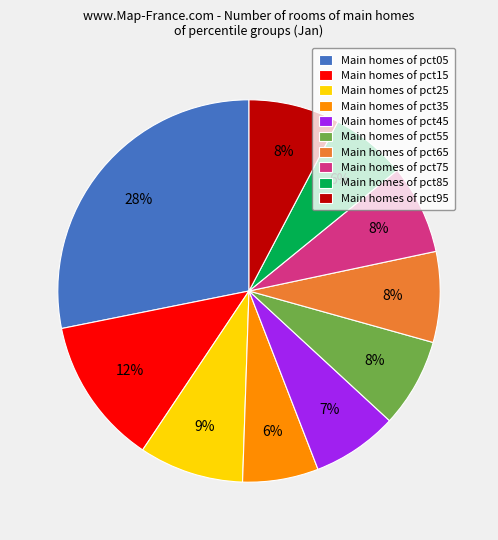

Count the number of slices in the pie.

10